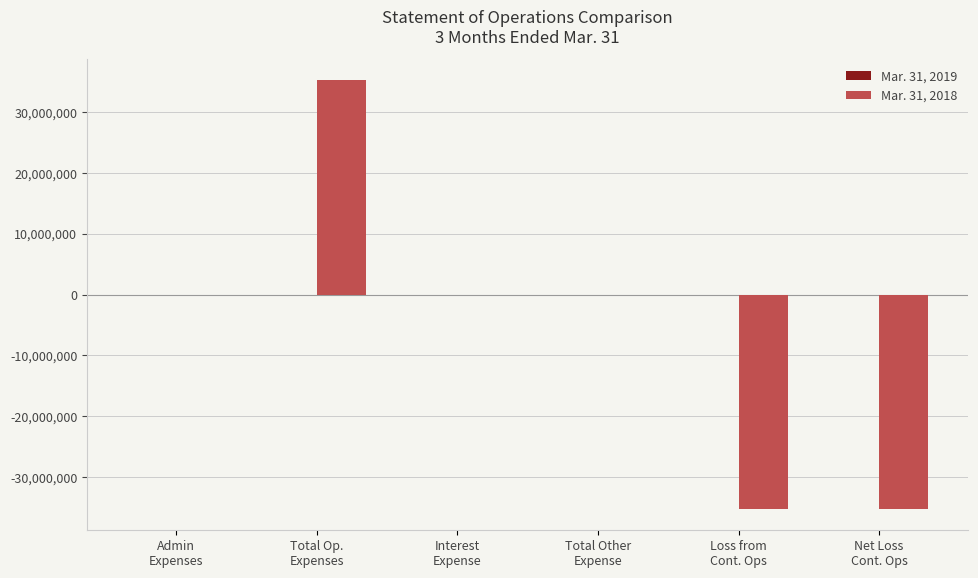

The value of Mar. 31, 2018 at Loss from
Cont. Ops is -56136076. True or false?

False